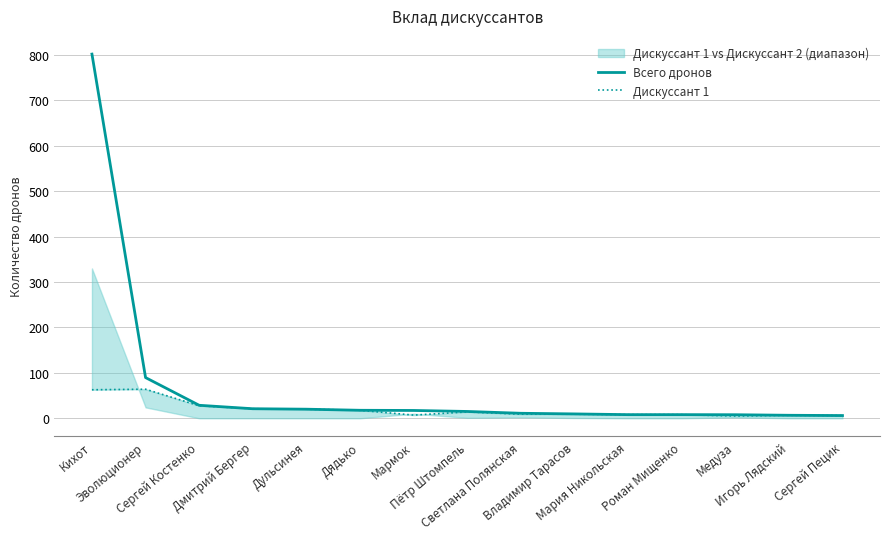

True or false: Всего дронов and Дискуссант 1 intersect in this chart.

False